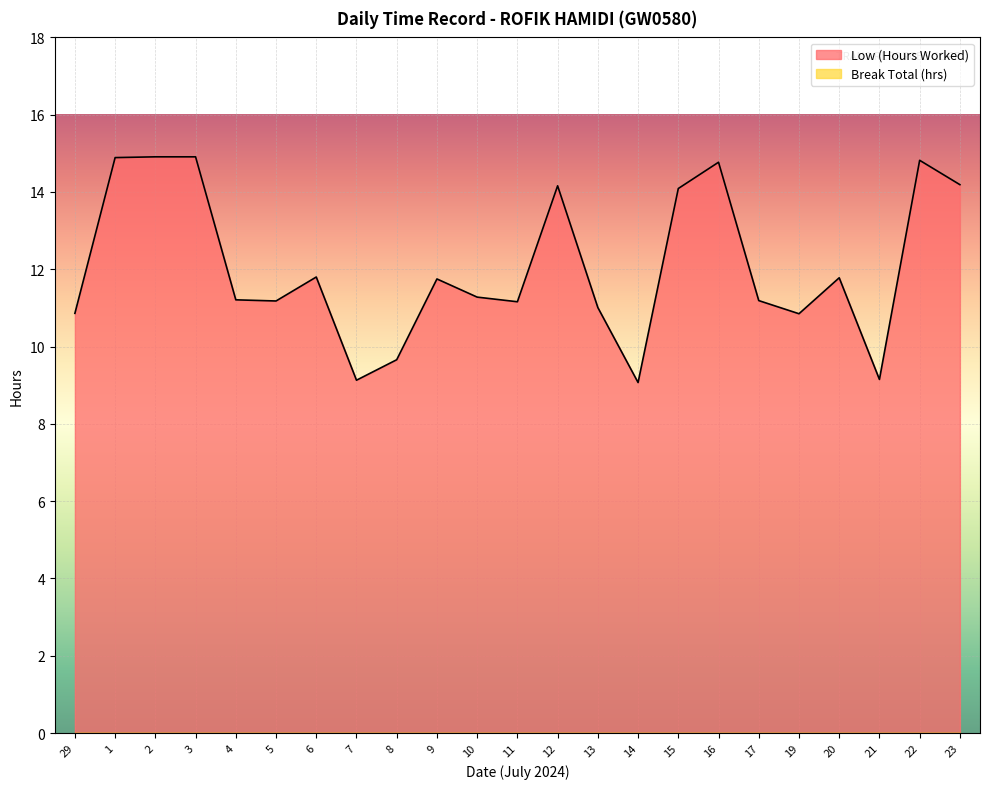

Rank the categories by value from lowest to highest.

14, 7, 21, 8, 19, 29, 13, 11, 5, 17, 4, 10, 9, 20, 6, 15, 12, 23, 16, 22, 1, 2, 3